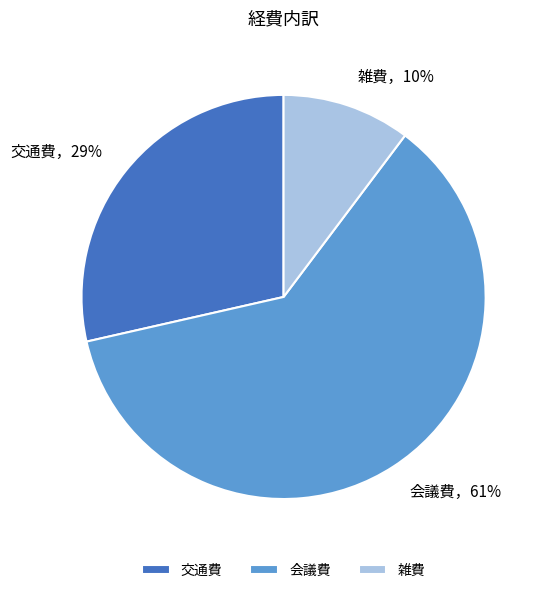

Rank the categories by value from lowest to highest.

雑費, 交通費, 会議費